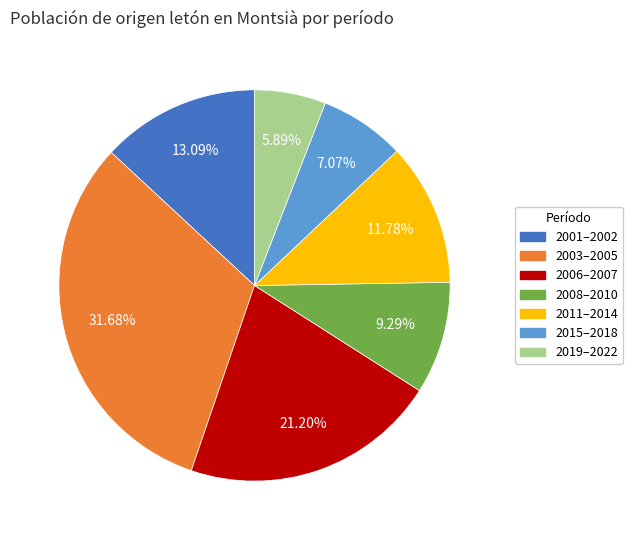

Is there any slice that represents more than half of the pie?

No